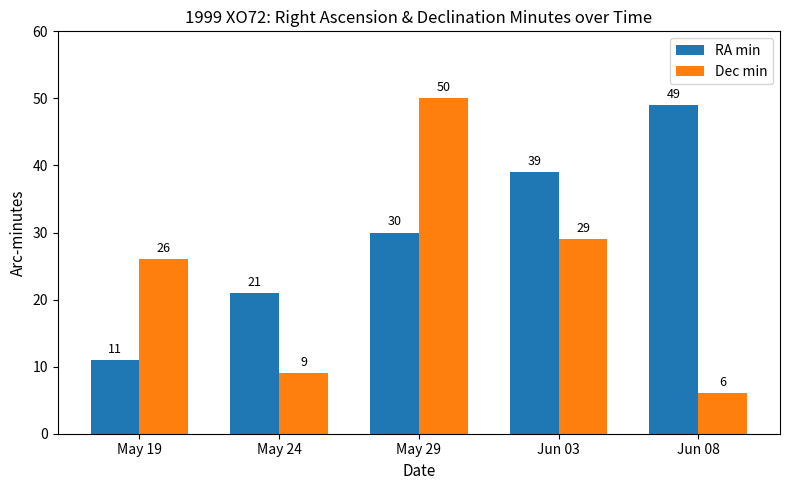

Which series has the widest spread of values?

Dec min